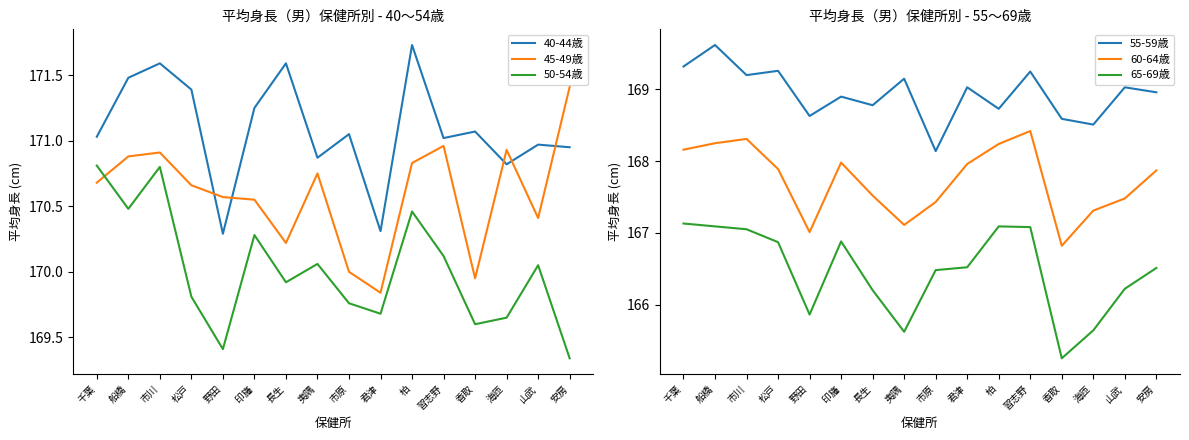

List the labels in order of 40-44歳 value, smallest first.

野田, 君津, 海匝, 夷隅, 安房, 山武, 習志野, 千葉, 市原, 香取, 印旛, 松戸, 船橋, 市川, 長生, 柏